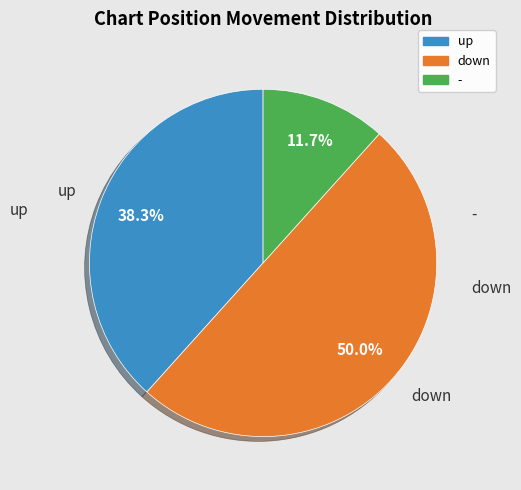

True or false: up accounts for 45% of the total.

False